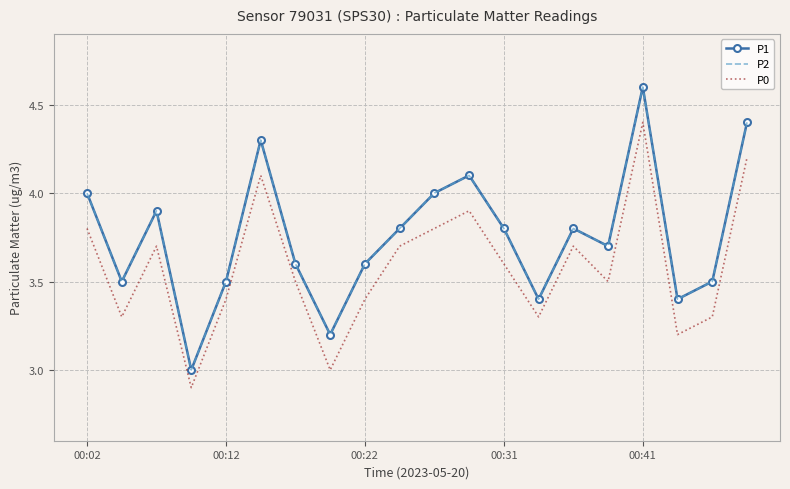

At which label is P0 closest to 3?

7